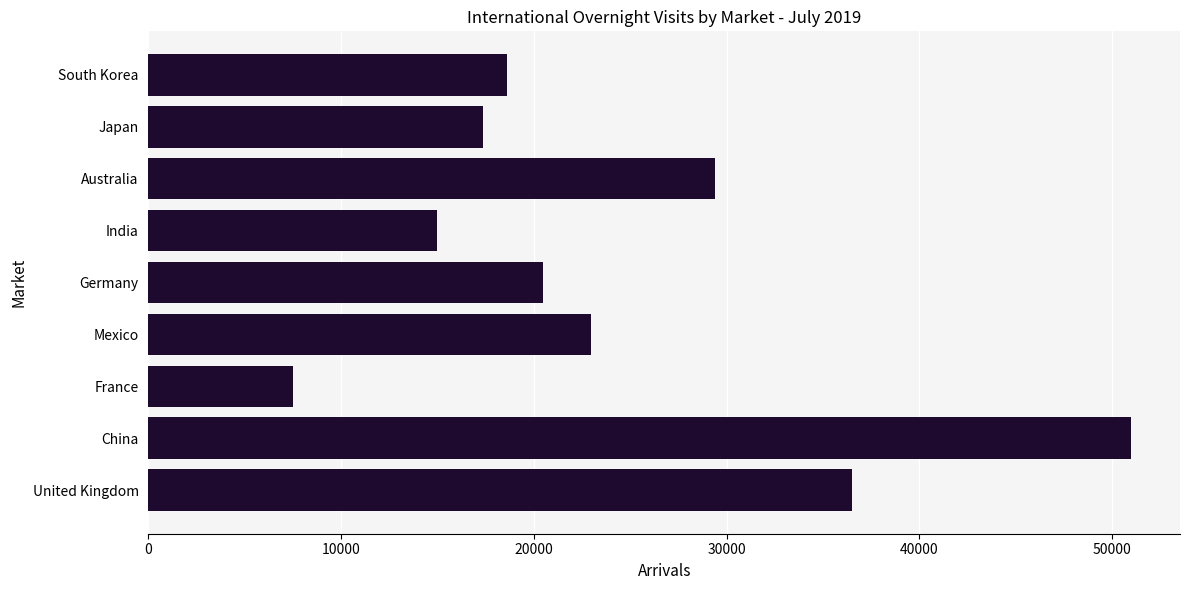

Reading bottom to top, transcribe all the data shown in this chart.

United Kingdom=36485	China=50973	France=7515	Mexico=22938	Germany=20467	India=14961	Australia=29385	Japan=17370	South Korea=18602